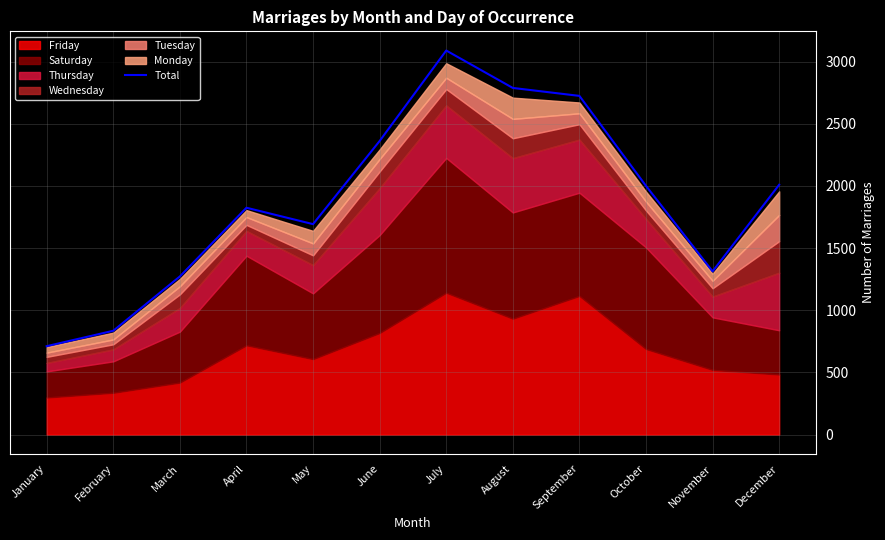

The chart shows a value of 491 at January. True or false?

False